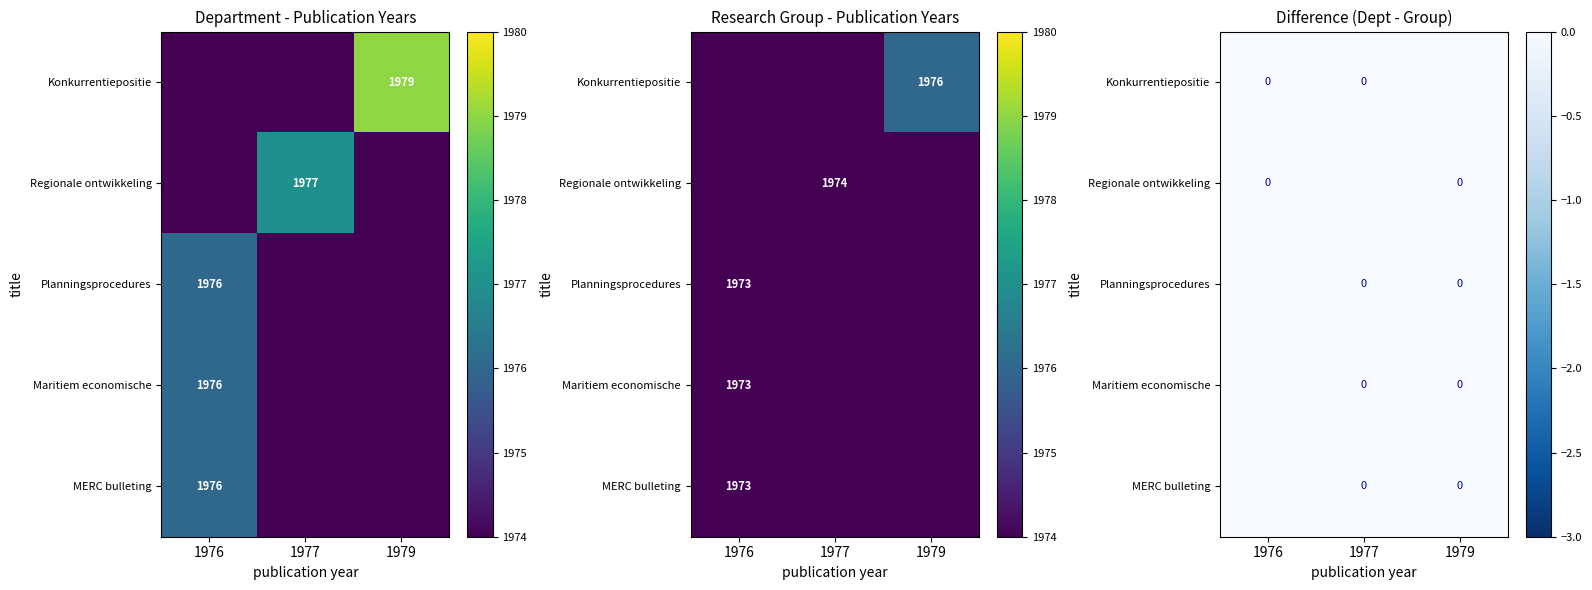

What is the spread (max minus min) of values at 1976?

3